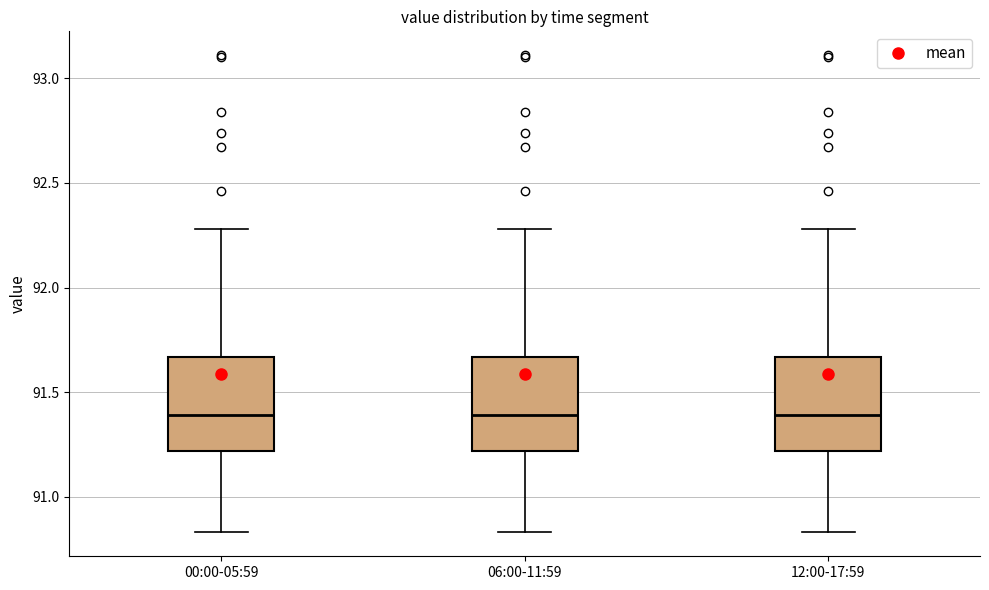

Where does the lower whisker of the box for 00:00-05:59 end on the y-axis? The values are not printed on the chart, so give them approximately, as read against the axis.

90.85